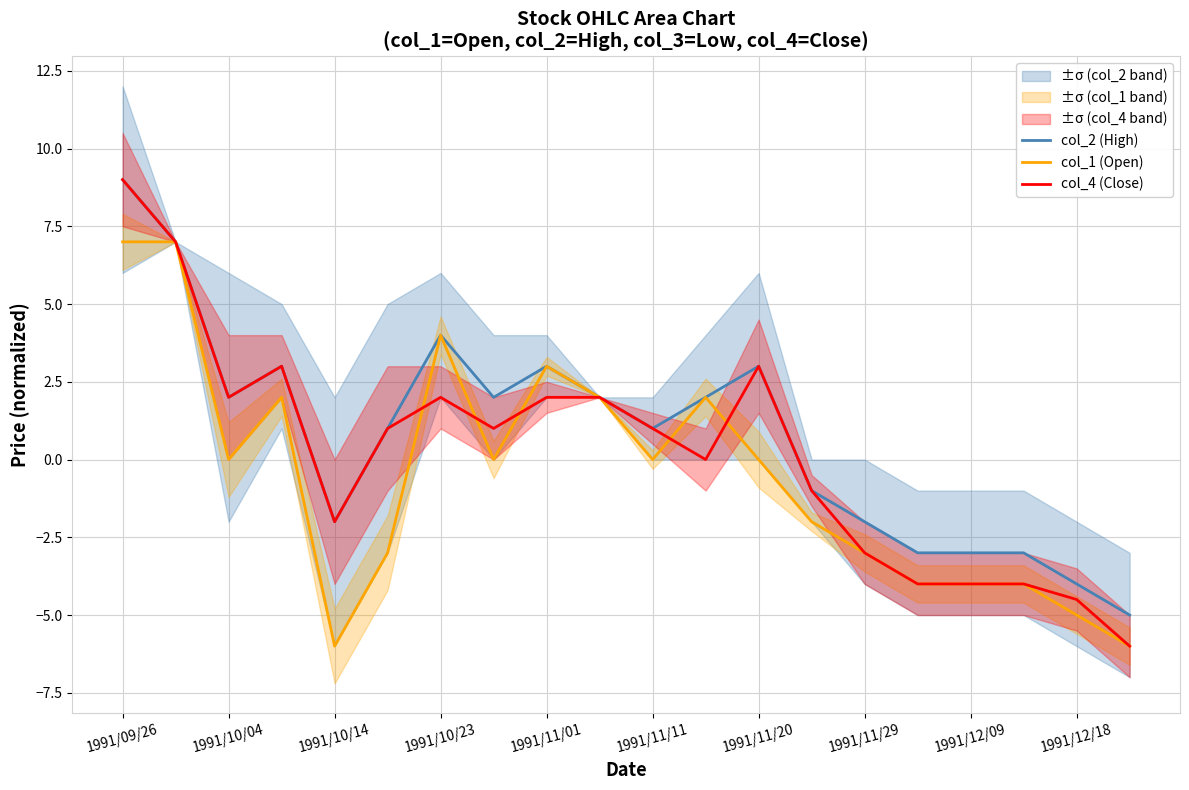

True or false: col_4 (Close) has more than 2 points higher than both neighbors.

True